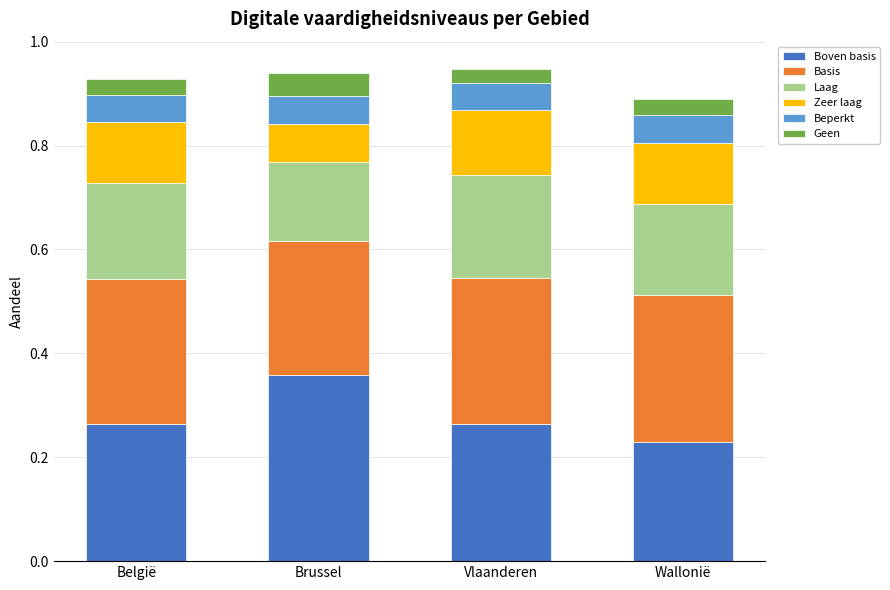

How many Boven basis values are between 0 and 1?

4